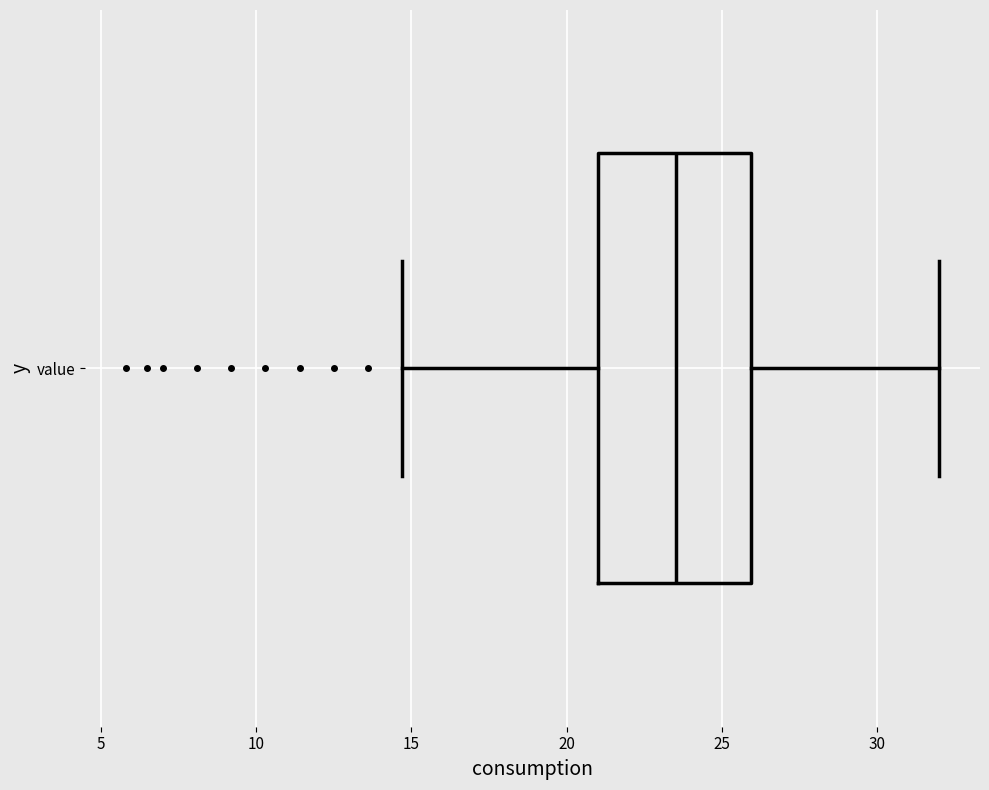

Where does the left whisker of the box for value end on the x-axis? The values are not printed on the chart, so give them approximately, as read against the axis.

14.5